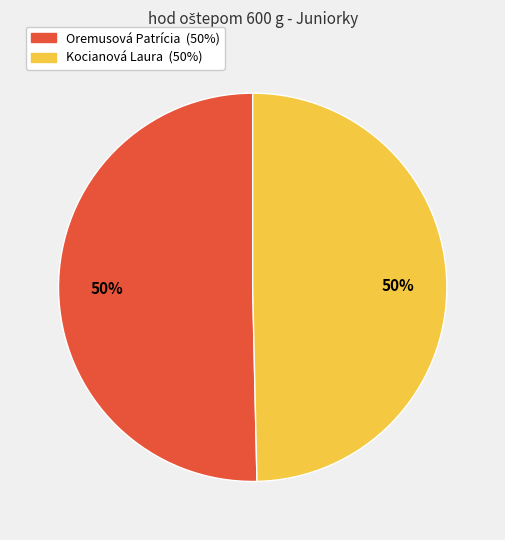

Approximately how many times larger is the value at Oremusová Patrícia compared to Kocianová Laura?

1.0